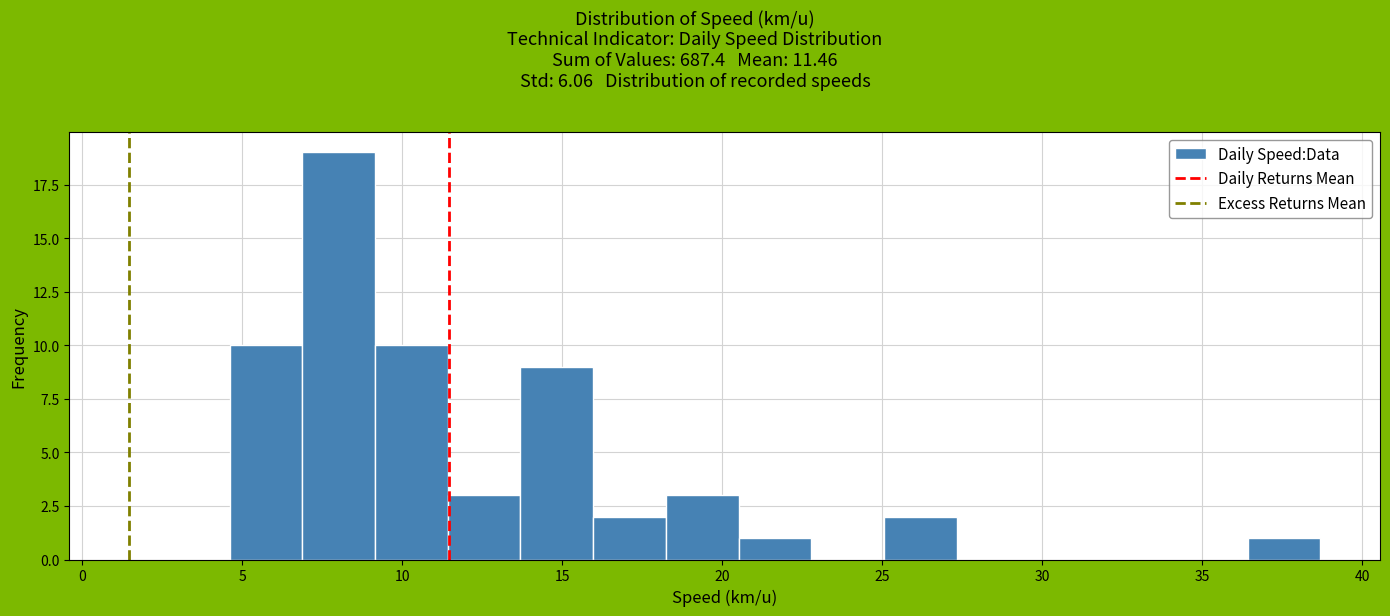

What is the height of the bar covering 18.0 to 20.5 on the x-axis? Neither the bar edges nor the heights are printed on the chart, so give them approximately, as read against the axes.

3